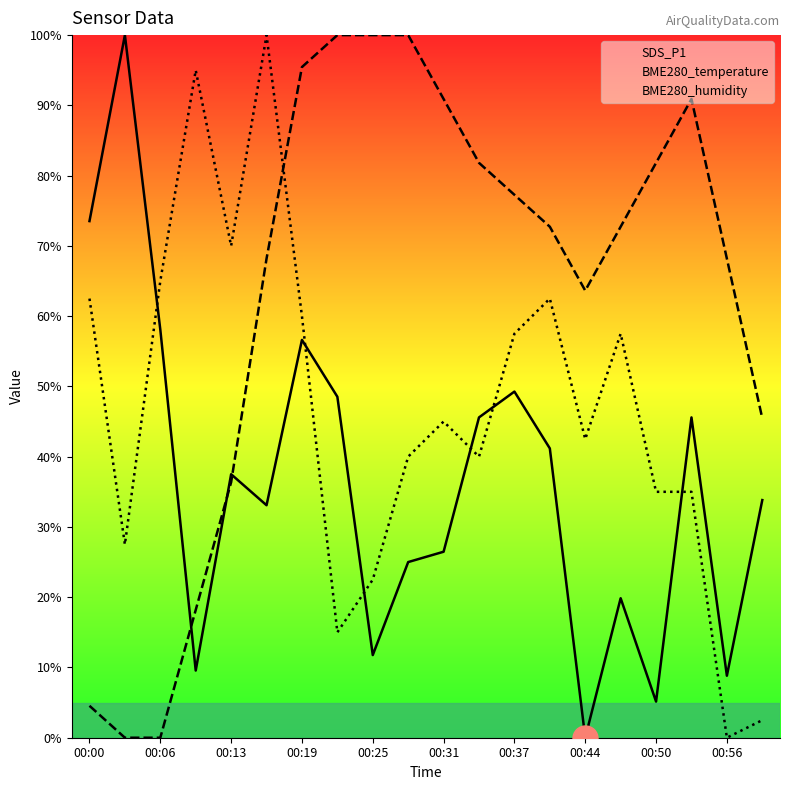

True or false: BME280_temperature and SDS_P1 intersect in this chart.

True